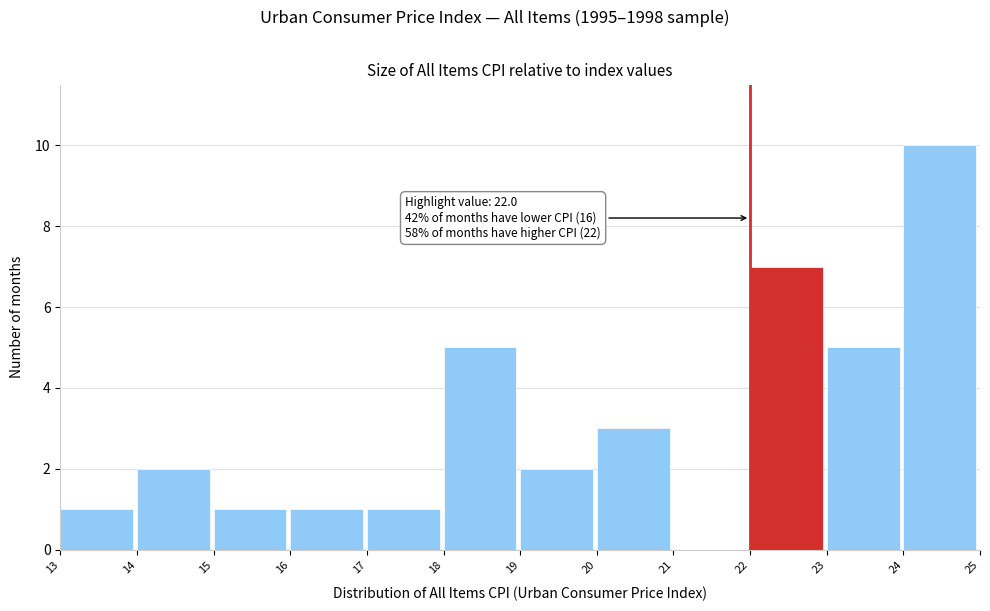

Over which range of the x-axis is the bar tallest?

24 to 25